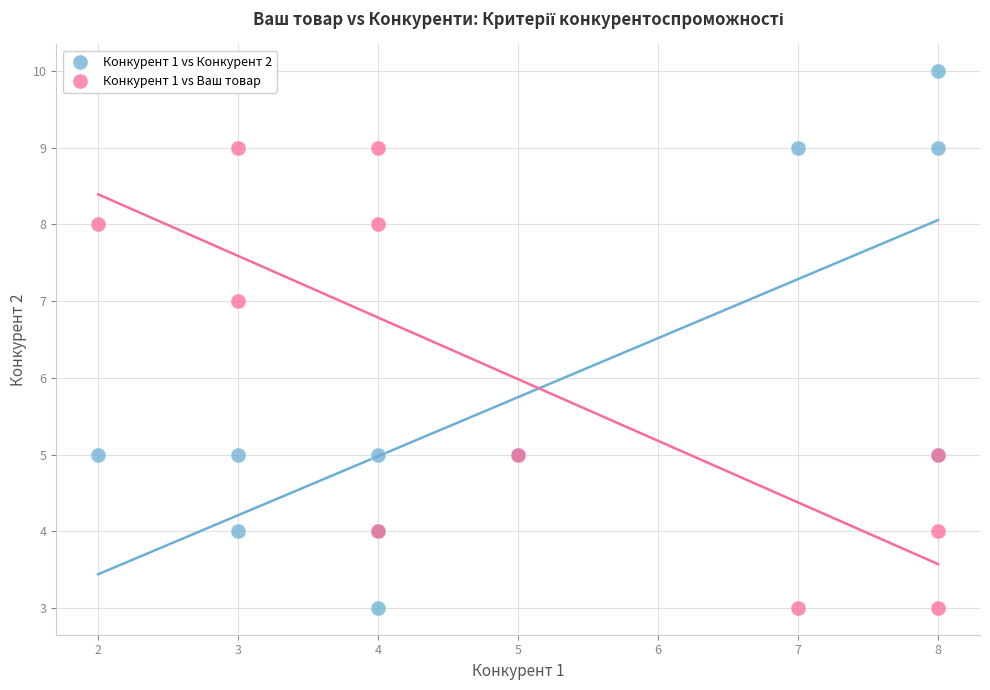

Which series contains the highest Y value?

Конкурент 1 vs Конкурент 2